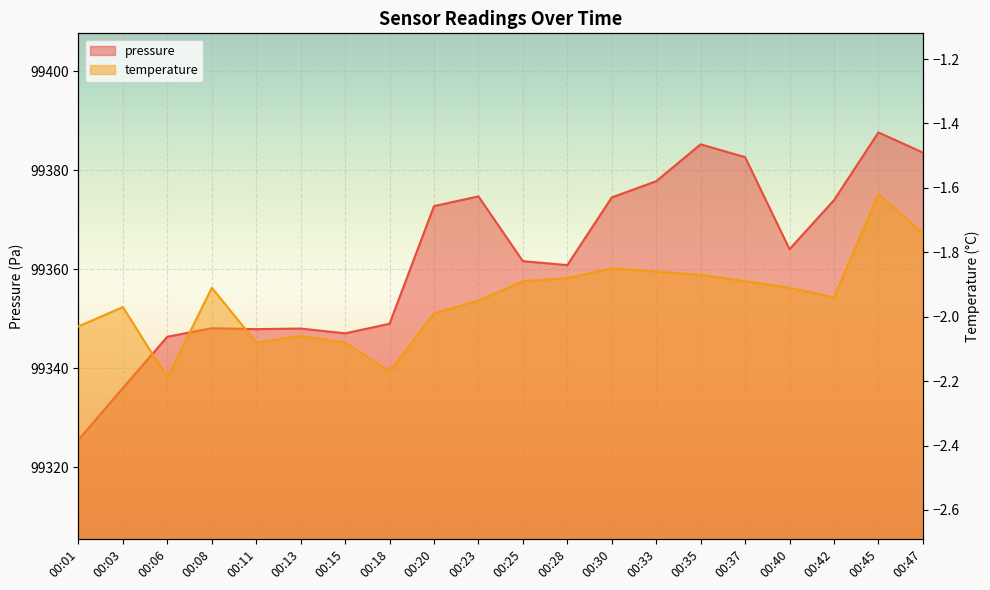

Which series has the widest spread of values?

pressure